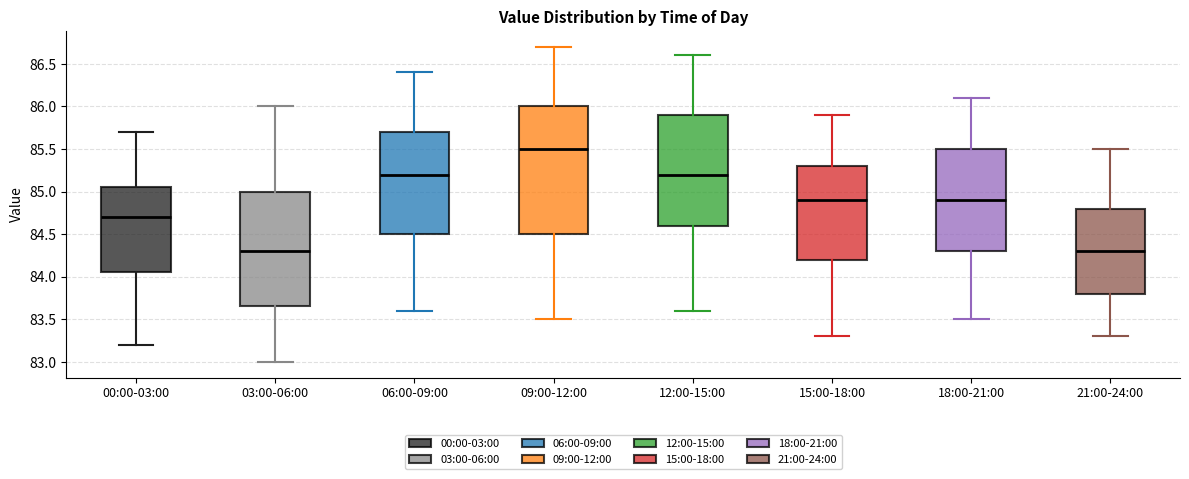

Reading left to right, read every box against the y-axis: the position of its median line, the range the box covers, and the ends of its whiskers. The values are not printed on the chart, so give them approximately, as read against the axis.

00:00-03:00: median 84.70, box 84.05 to 85.05, whiskers 83.20 to 85.70
03:00-06:00: median 84.30, box 83.65 to 85.00, whiskers 83.00 to 86.00
06:00-09:00: median 85.20, box 84.50 to 85.70, whiskers 83.60 to 86.40
09:00-12:00: median 85.50, box 84.50 to 86.00, whiskers 83.50 to 86.70
12:00-15:00: median 85.20, box 84.60 to 85.90, whiskers 83.60 to 86.60
15:00-18:00: median 84.90, box 84.20 to 85.30, whiskers 83.30 to 85.90
18:00-21:00: median 84.90, box 84.30 to 85.50, whiskers 83.50 to 86.10
21:00-24:00: median 84.30, box 83.80 to 84.80, whiskers 83.30 to 85.50